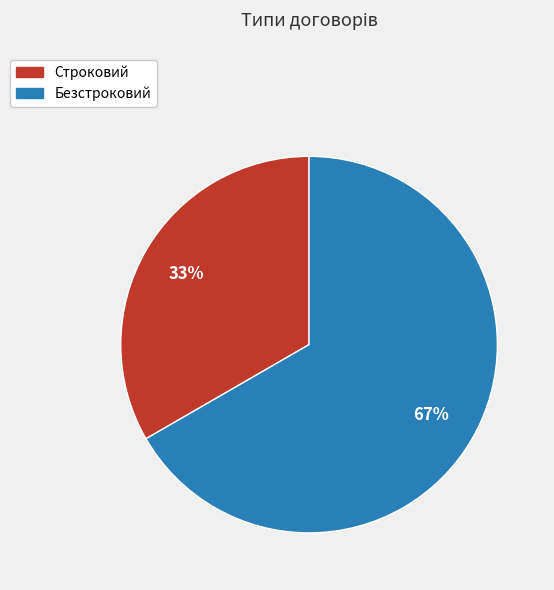

Does Безстроковий represent more than half of the total?

Yes